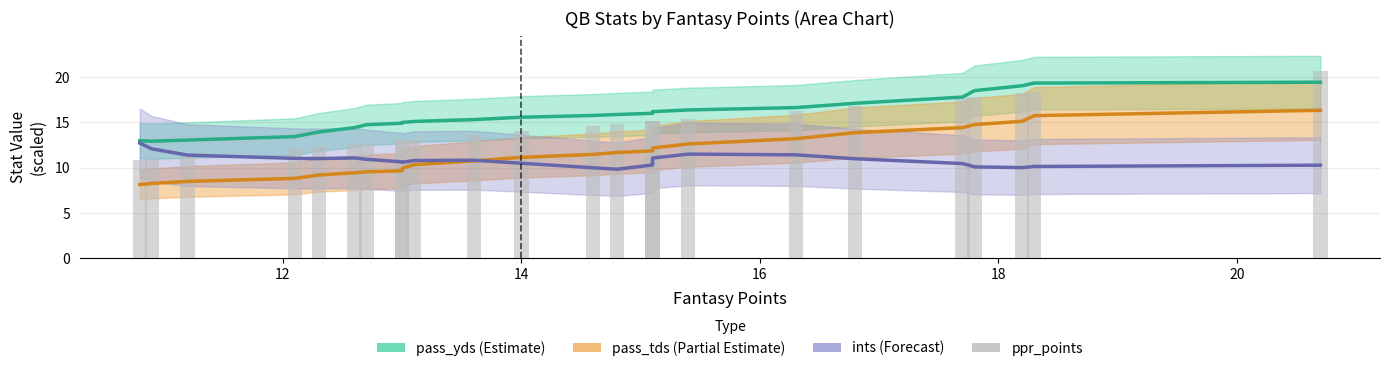

At 20, list the series in order from smallest to largest.

ints line, pass_tds line, ppr_points, pass_yds line